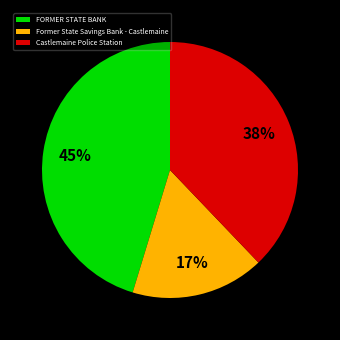

To the nearest percent, what percentage of the pie is Castlemaine Police Station?

38%